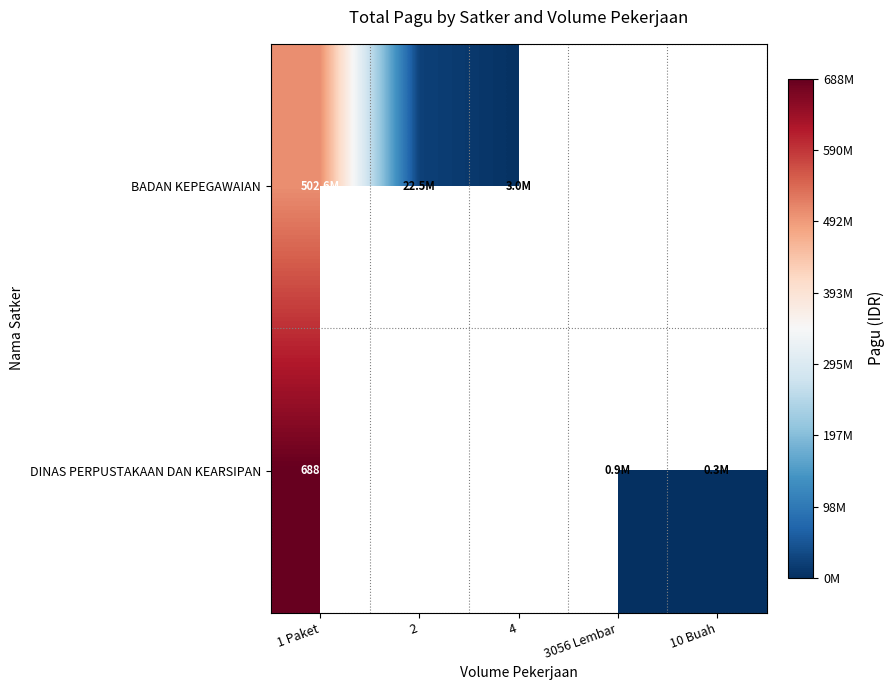

At 1 Paket, list the series in order from largest to smallest.

DINAS PERPUSTAKAAN DAN KEARSIPAN, BADAN KEPEGAWAIAN